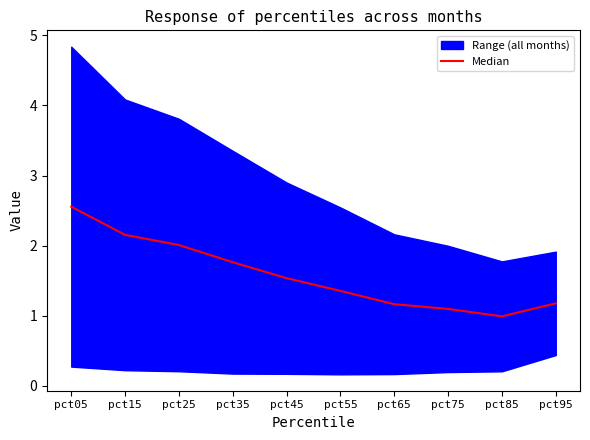

How many lines are shown in the chart?

1